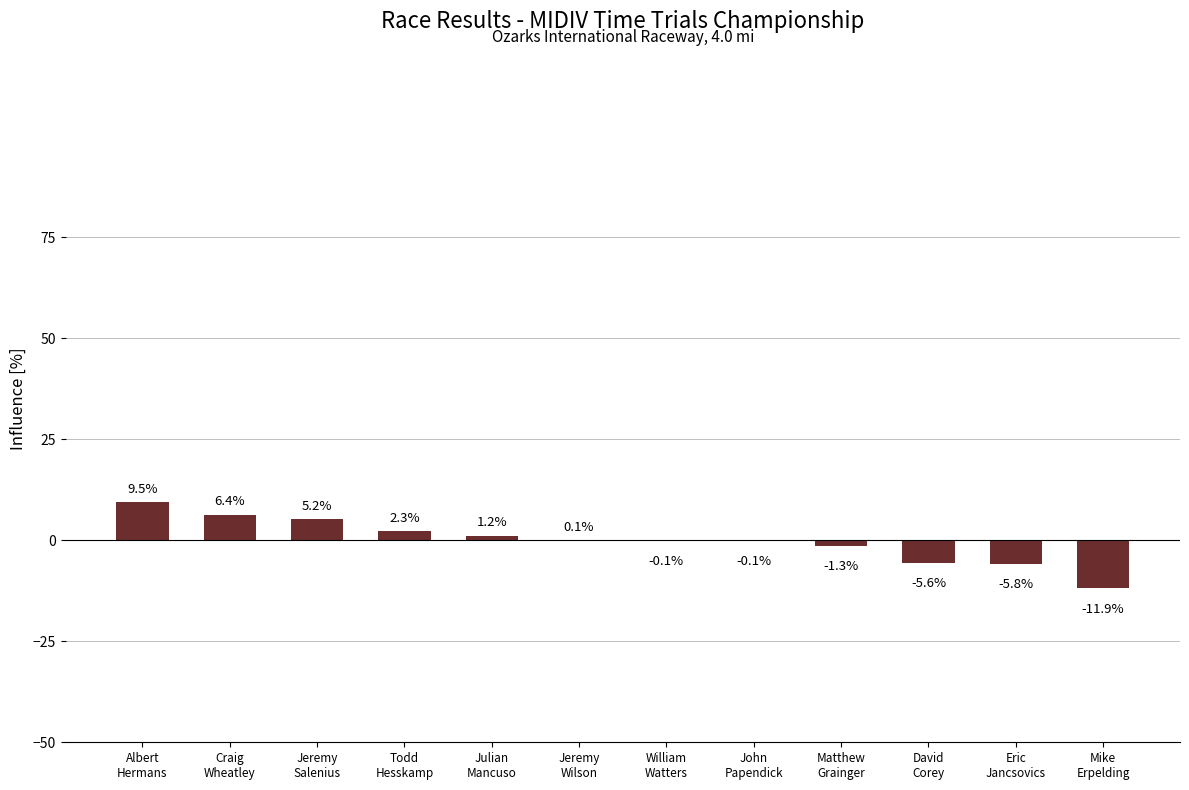

What is the greatest value displayed?

9.5